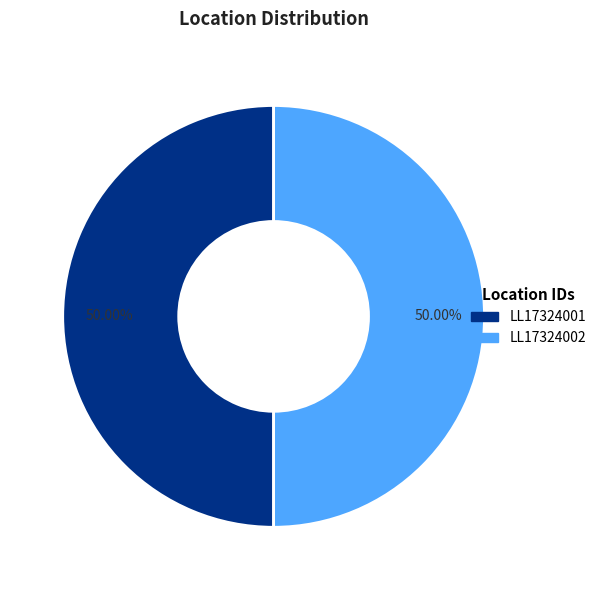

What is the ratio of the value at LL17324002 to the value at LL17324001?

1.0